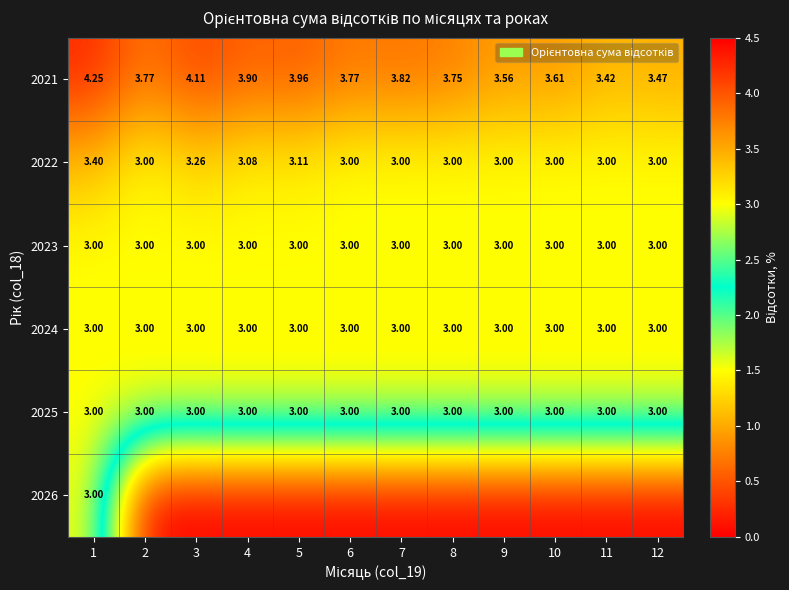

Read the 2025 value at 6.

3.0